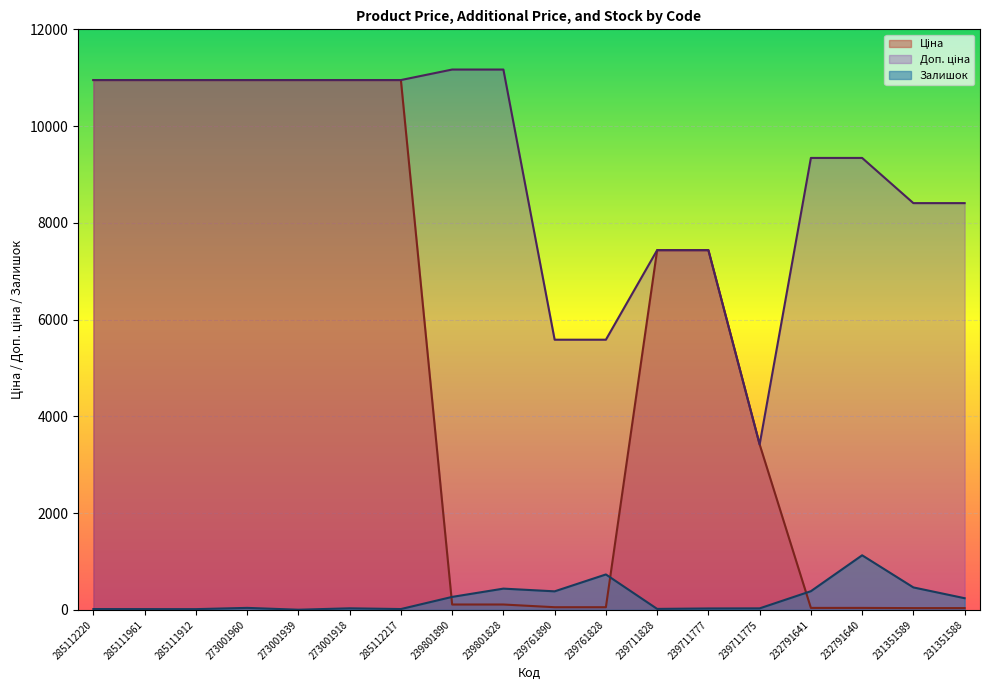

True or false: Ціна has a value of 60.7 at 232791641.

False